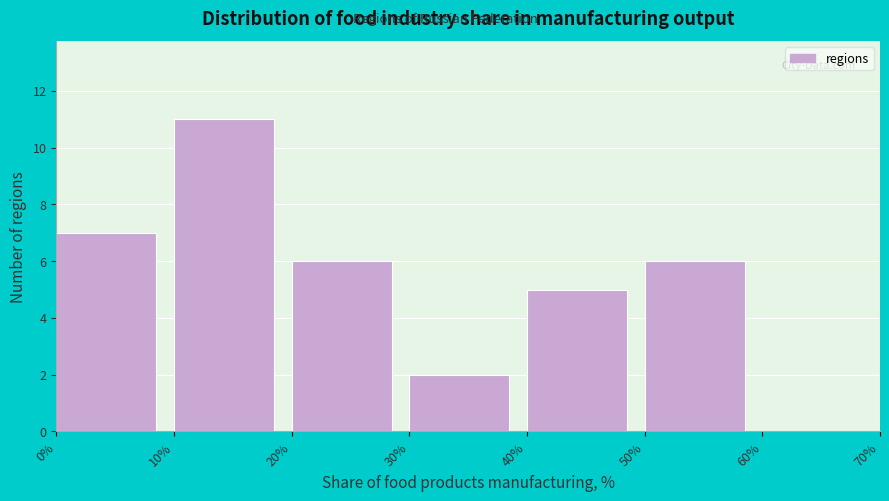

Over which range of the x-axis is the bar tallest?

10% to 20%